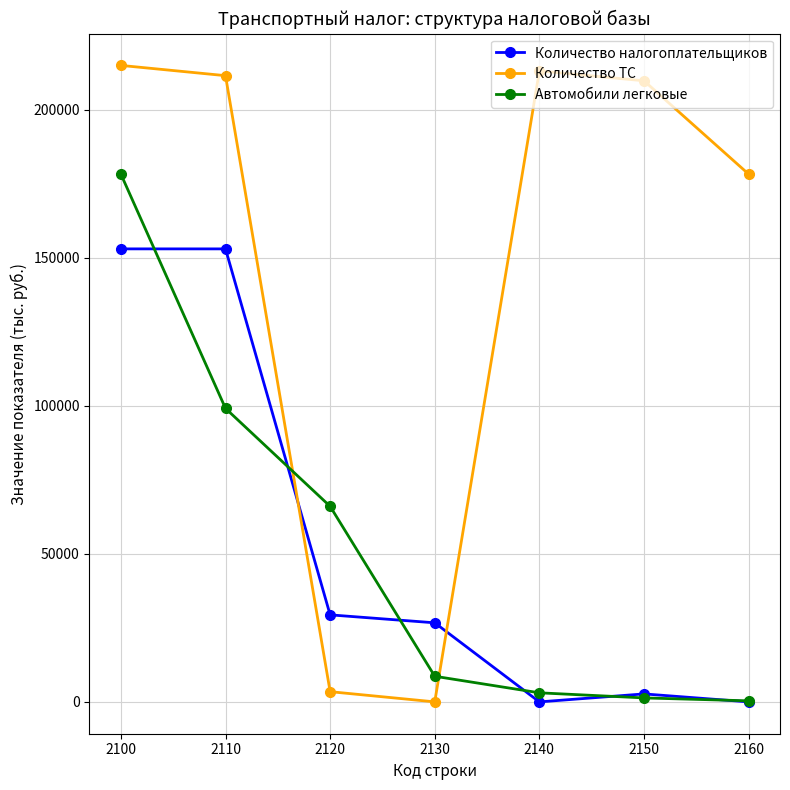

What are all the series names shown in the legend?

Количество налогоплательщиков, Количество ТС, Автомобили легковые